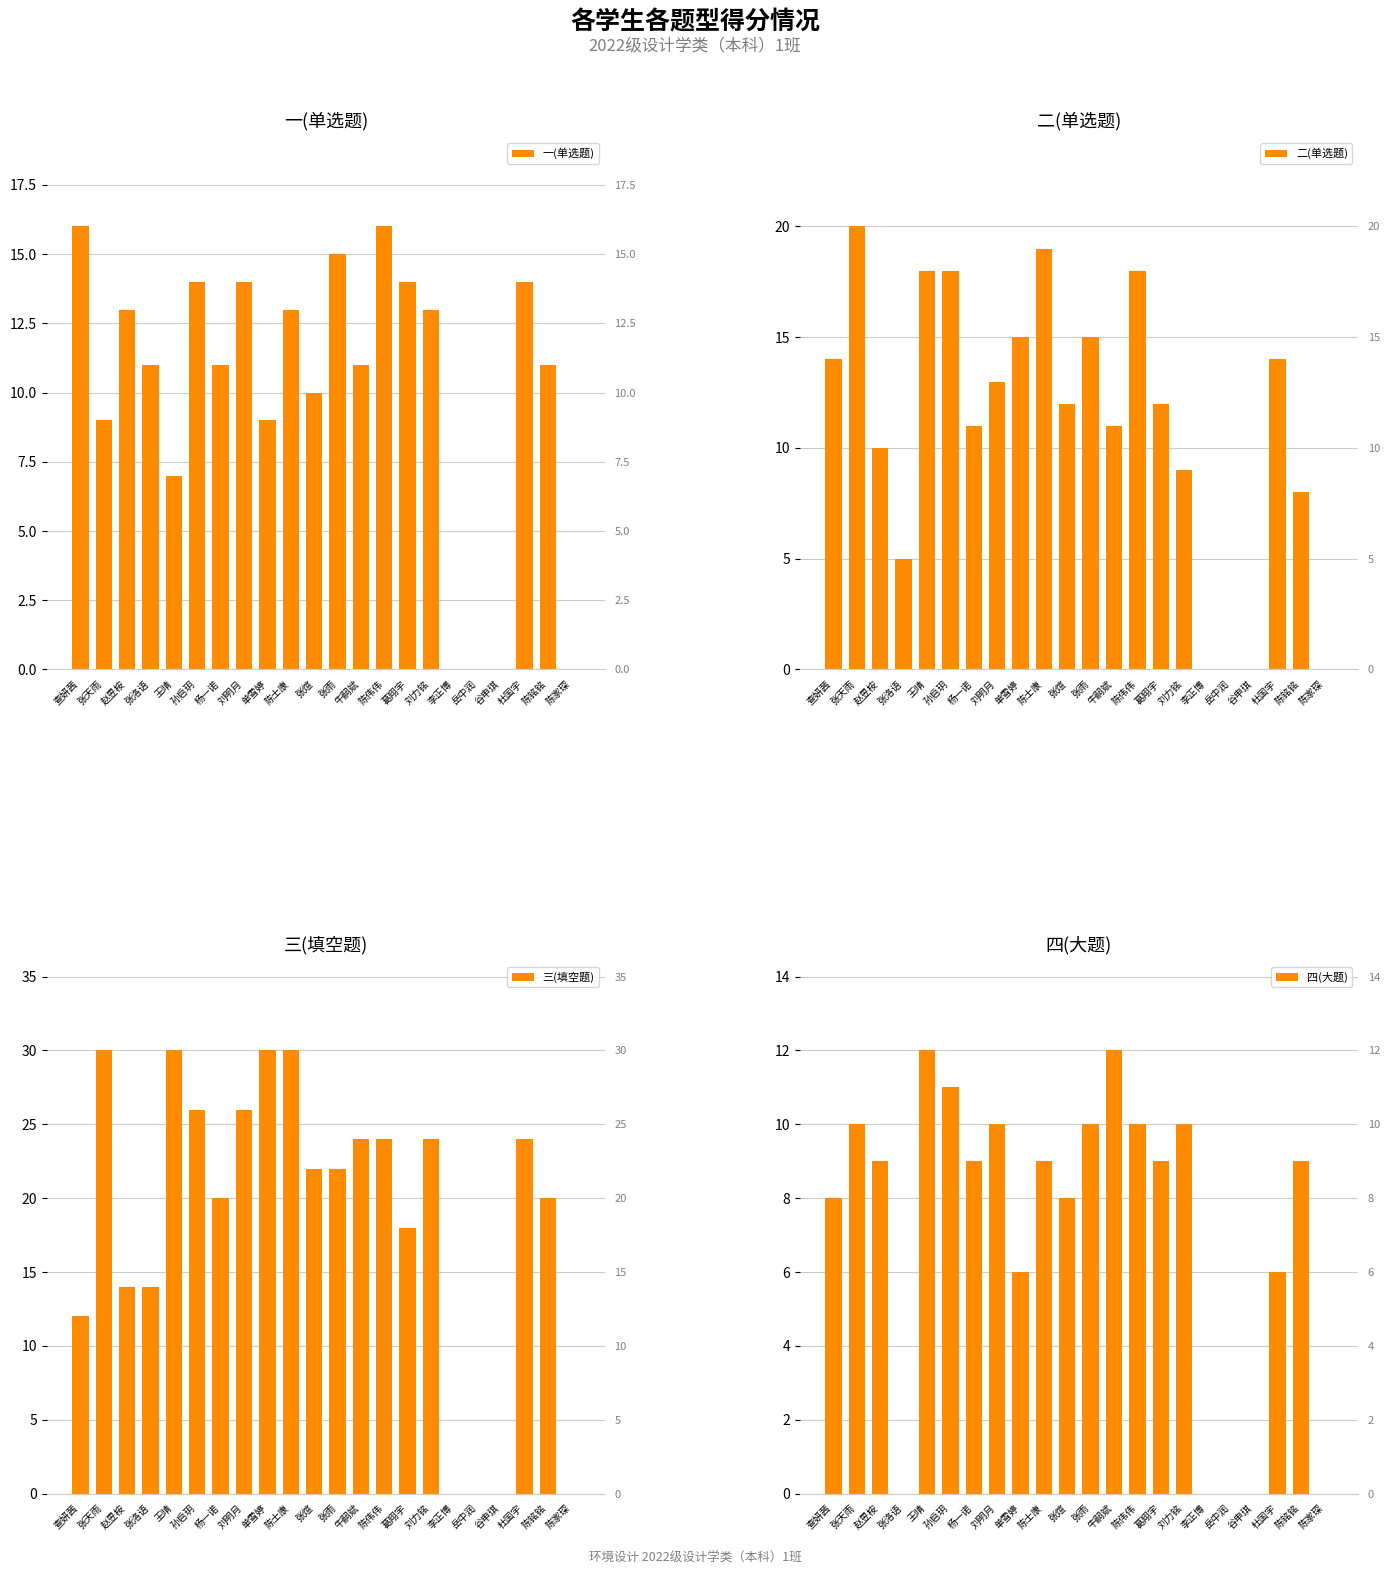

How many data points does each series have?

22